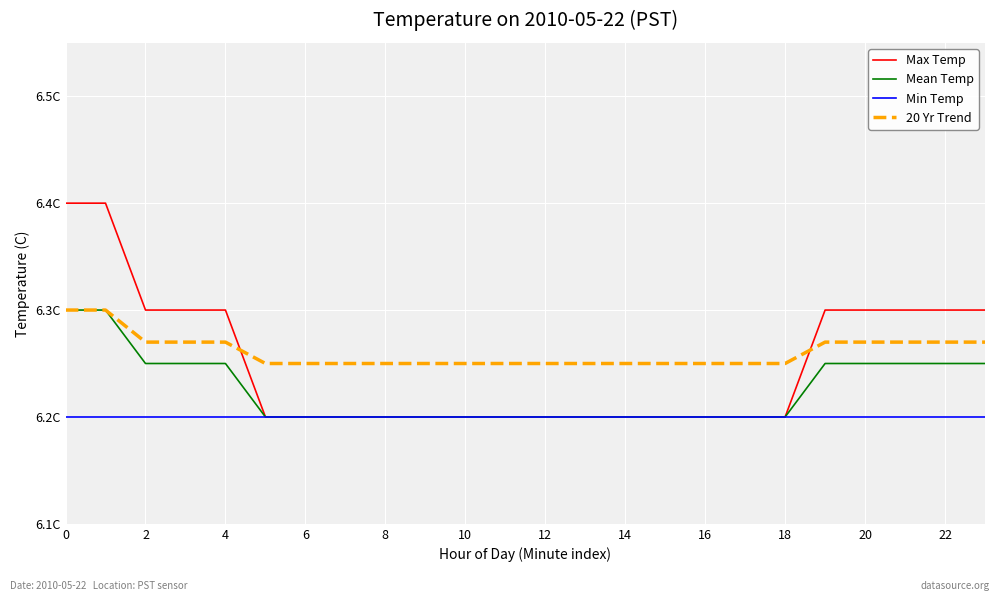

What are all the series names shown in the legend?

Max Temp, Mean Temp, Min Temp, 20 Yr Trend